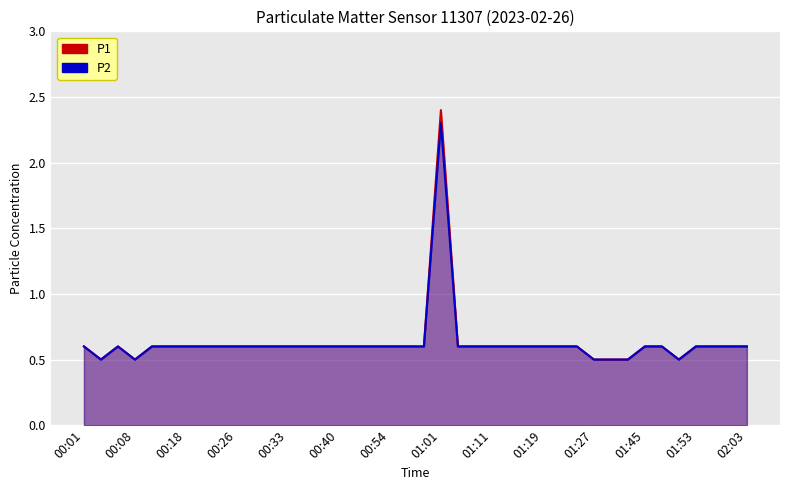

Which series has the widest spread of values?

P1